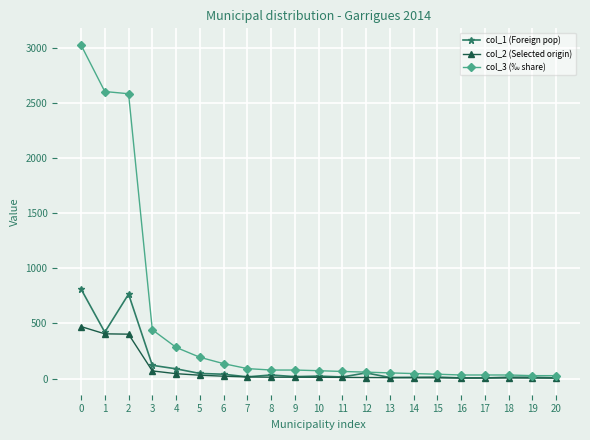

Which series has the largest total across all categories?

col_3 (‰ share)